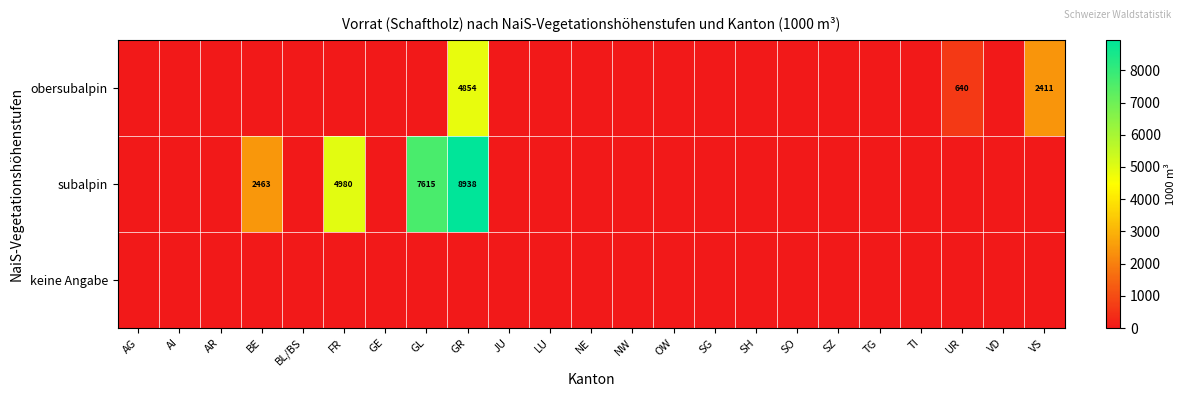

Count the number of categories in the chart.

23